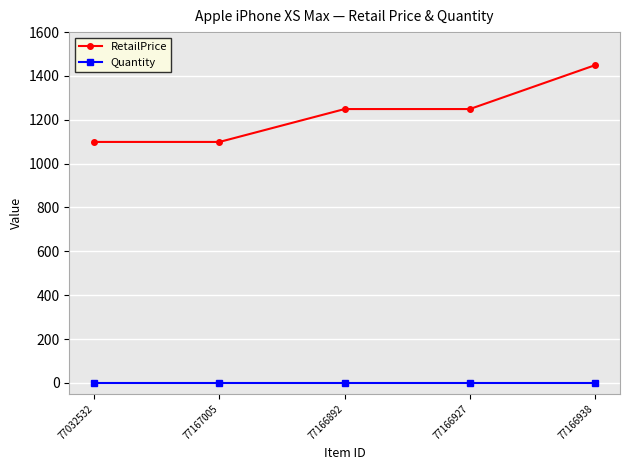

True or false: RetailPrice has a value of 1099 at 77032532.

True